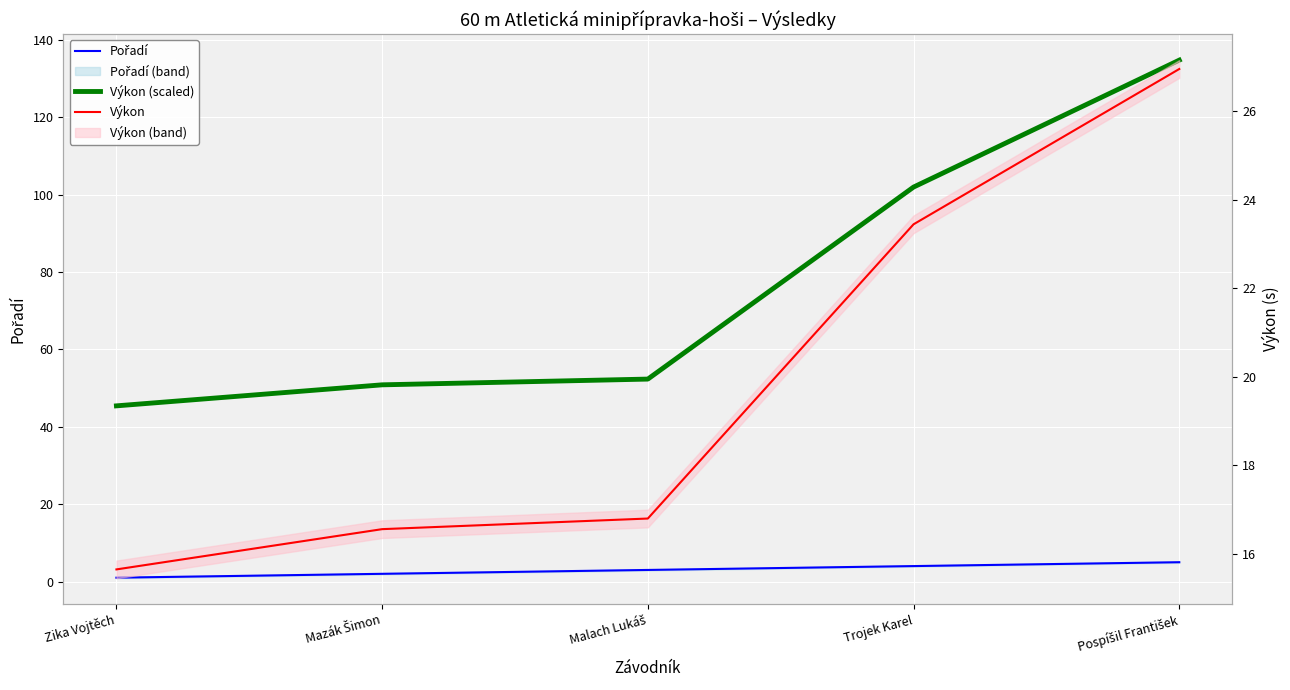

True or false: Výkon (scaled) has more than 2 interior local peaks.

False